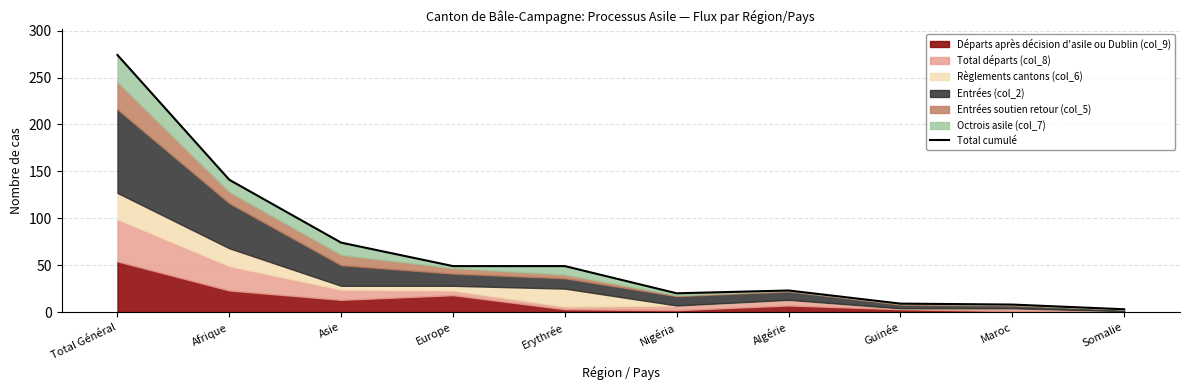

Between Algérie and Asie, which is larger?

Asie